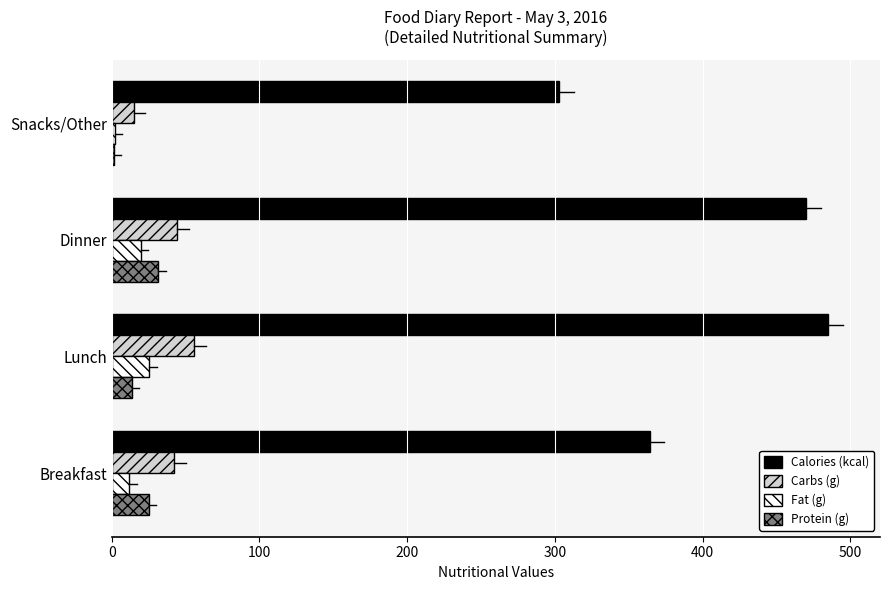

True or false: Carbs (g) has a value of 13.3 at Lunch.

False